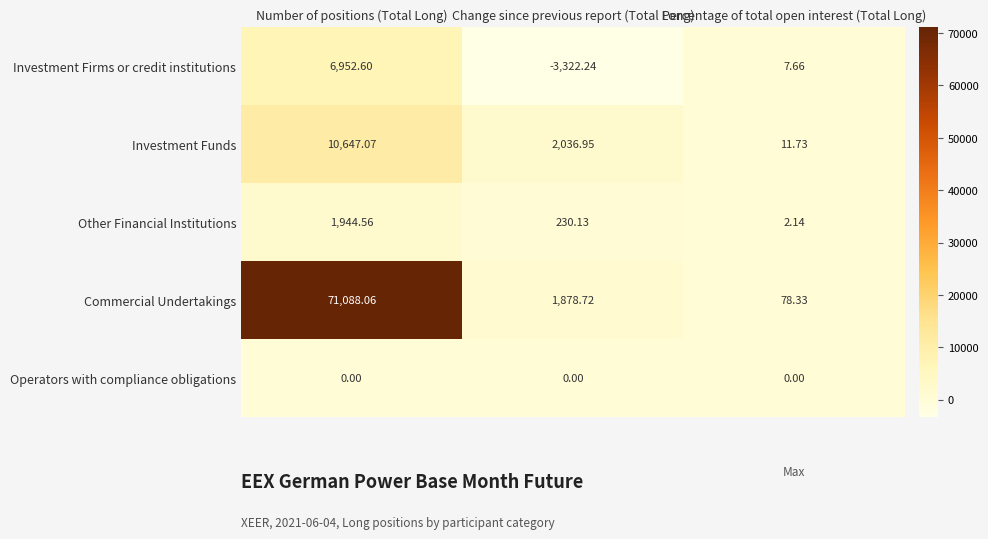

Which series changed the most between Number of positions (Total Long) and Percentage of total open interest (Total Long)?

Commercial Undertakings